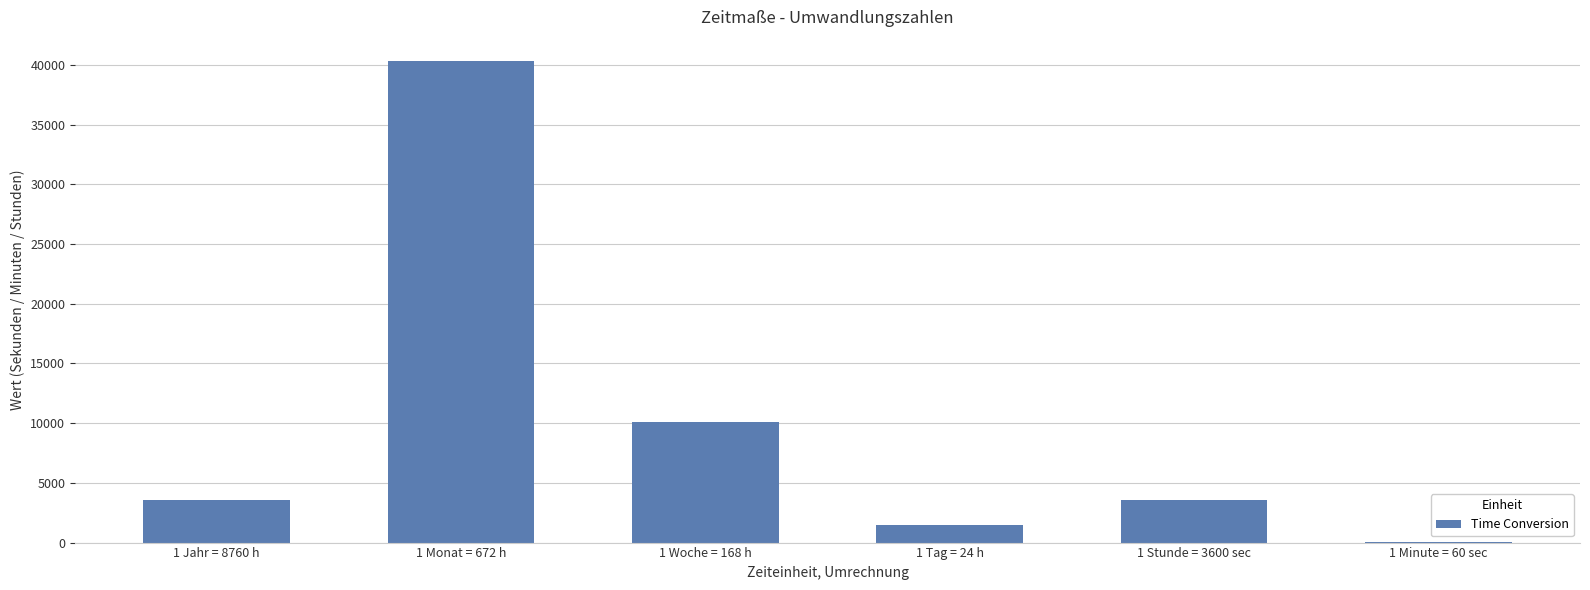

At which category does the chart reach its peak across all series?

1 Monat = 672 h